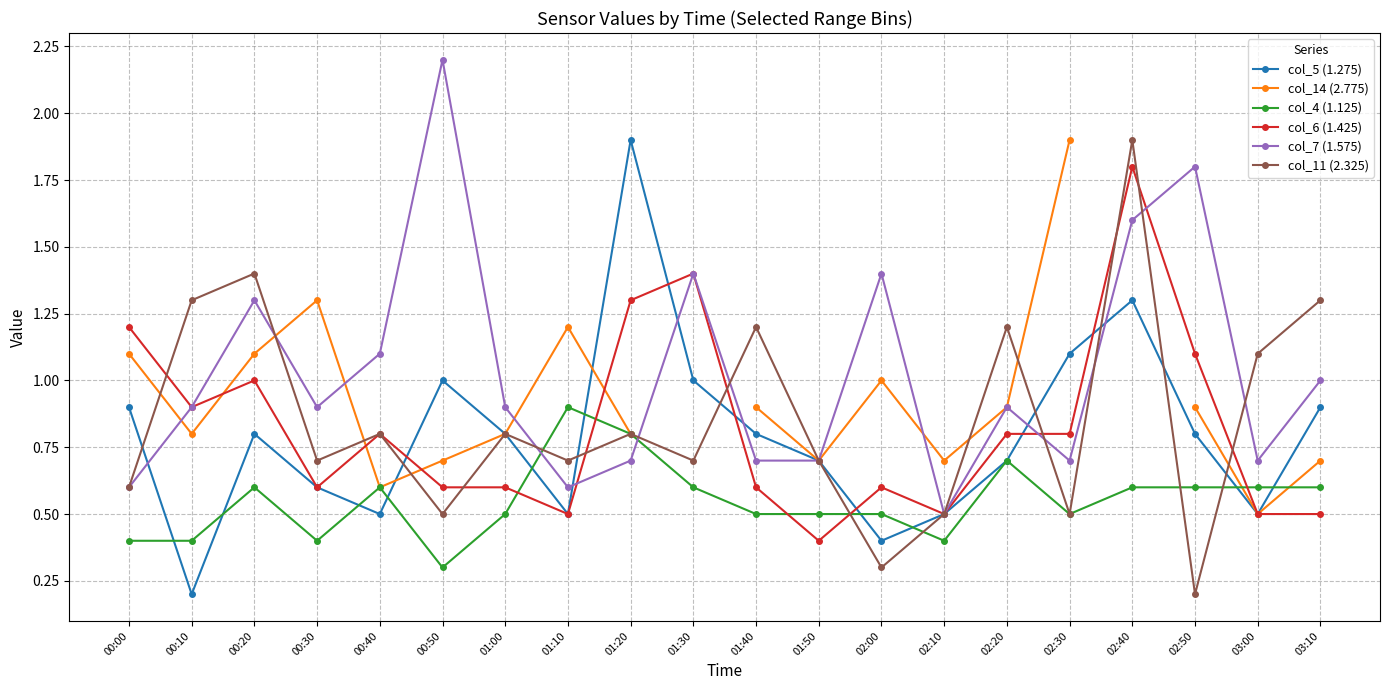

Where is the first local minimum for col_11 (2.325)?

00:30